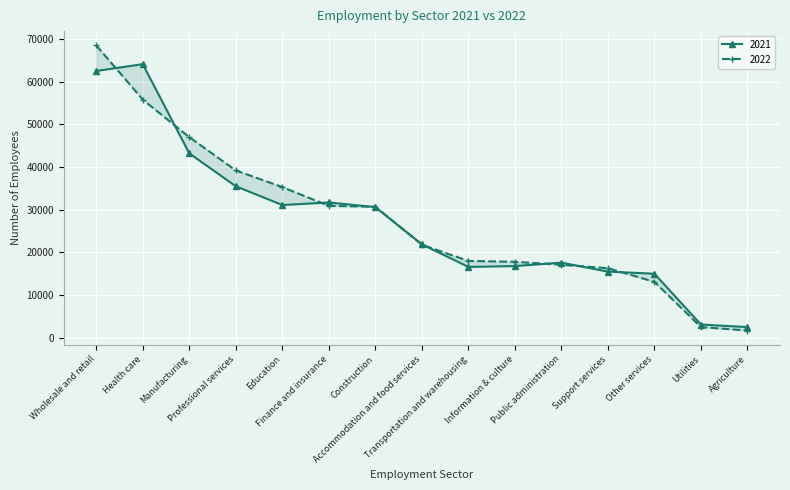

Which series has the largest range (max minus min)?

2022